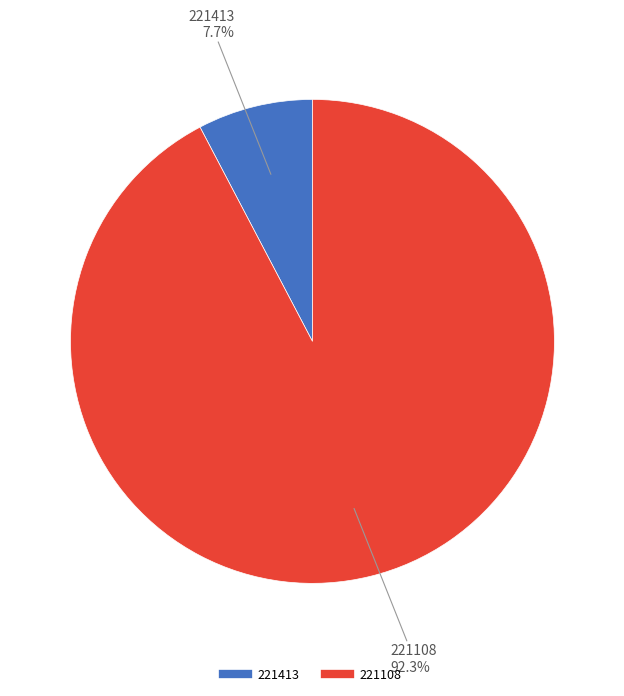

What is the ratio of the value at 221108 to the value at 221413?

12.0